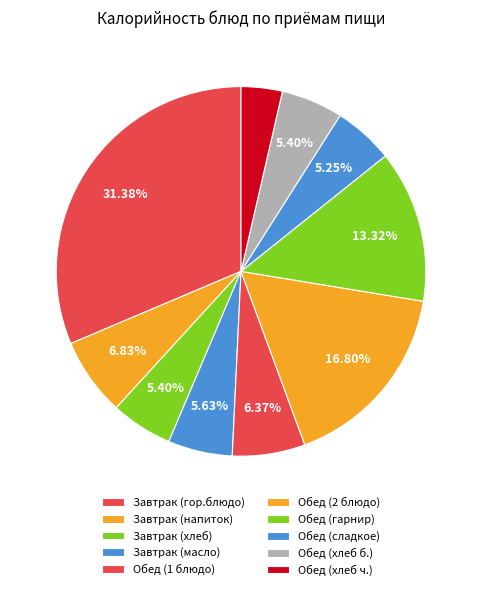

To the nearest percent, what percentage of the pie is Завтрак (масло)?

6%